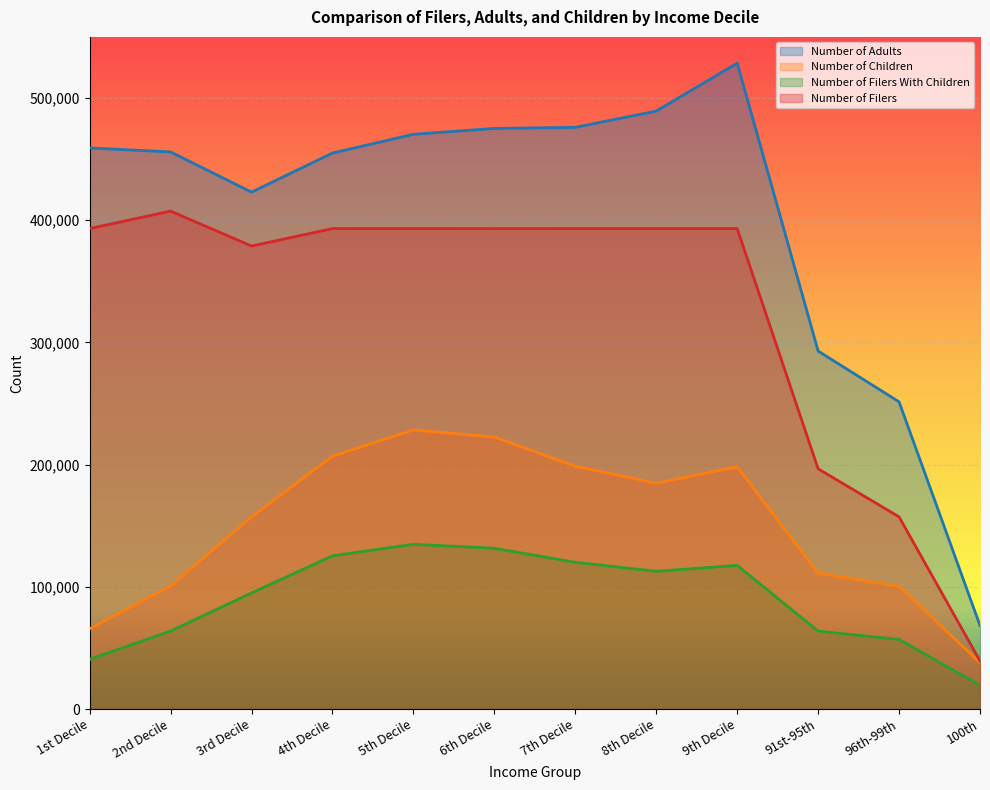

The value of Number of Filers With Children at 4th Decile is 72005. True or false?

False